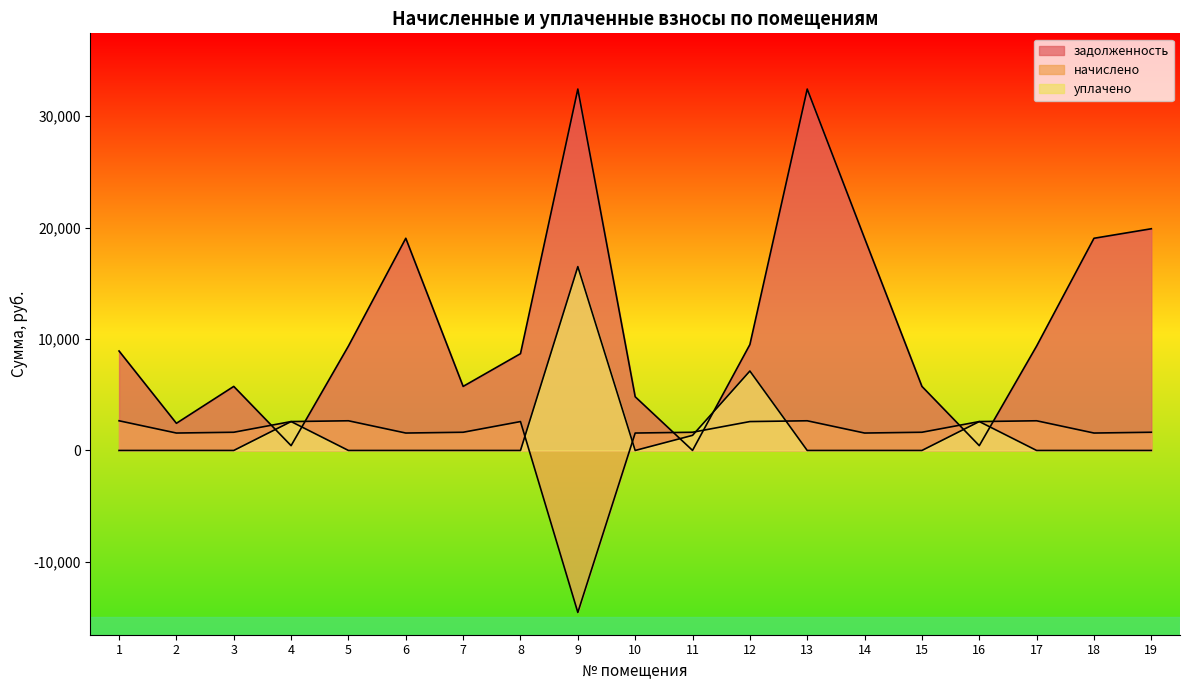

The задолженность series shows 8686.4 at 8. True or false?

True